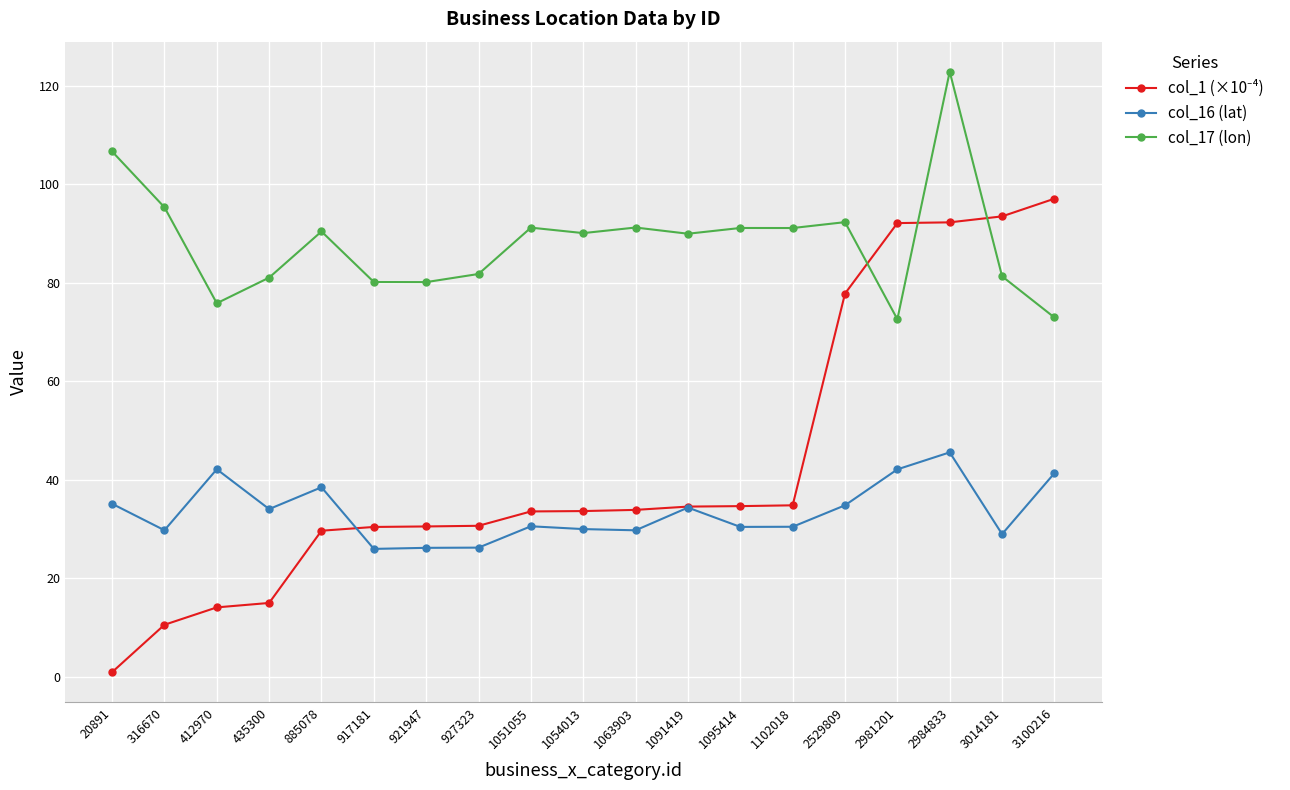

What is the approximate value of col_17 (lon) at 885078?

90.4